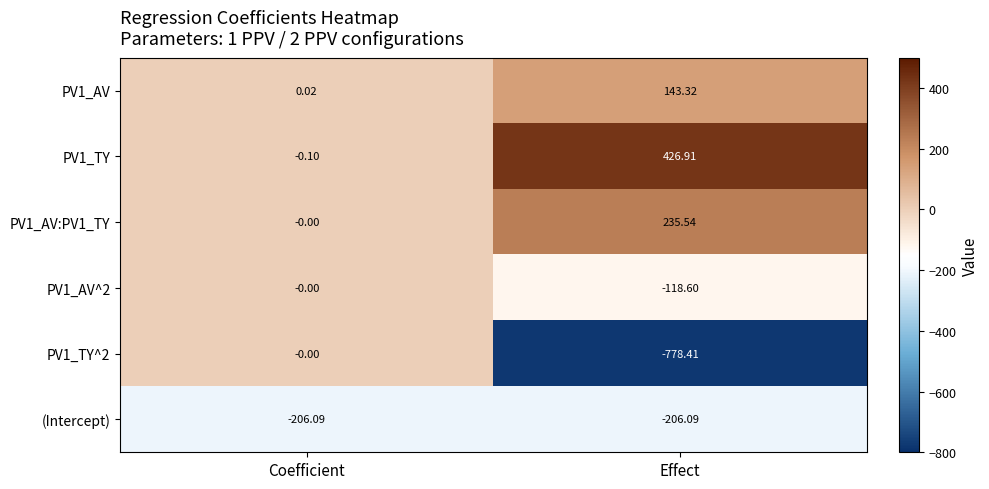

Count the number of categories in the chart.

2